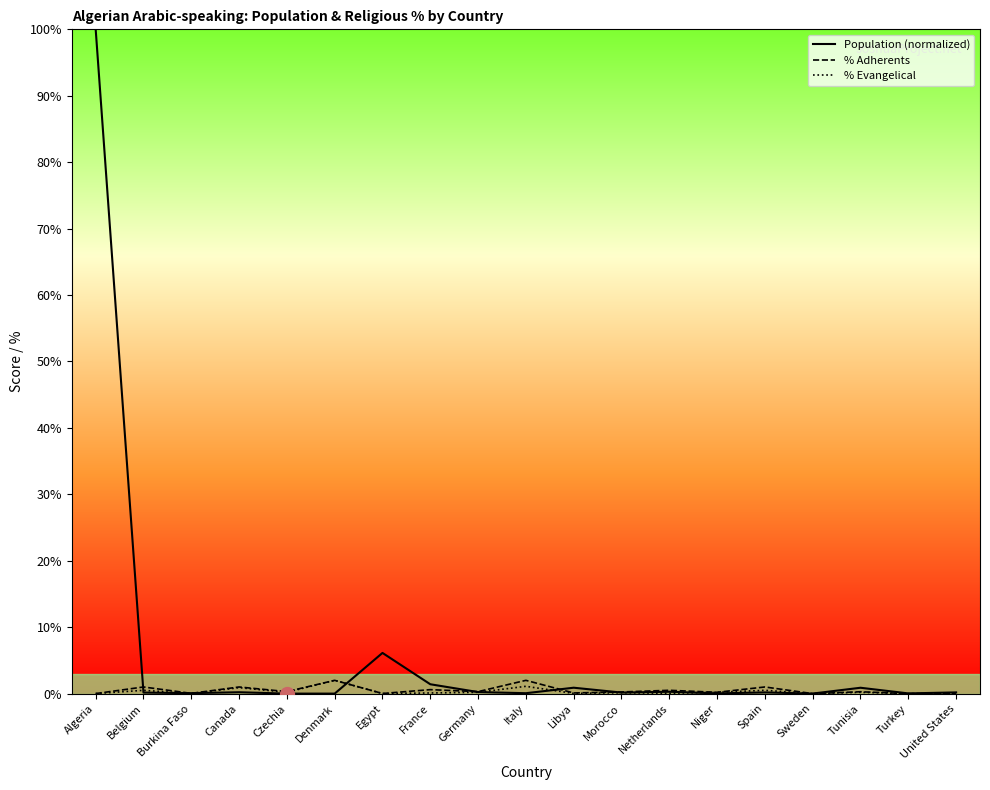

How many positive values does the % Evangelical series have?

16